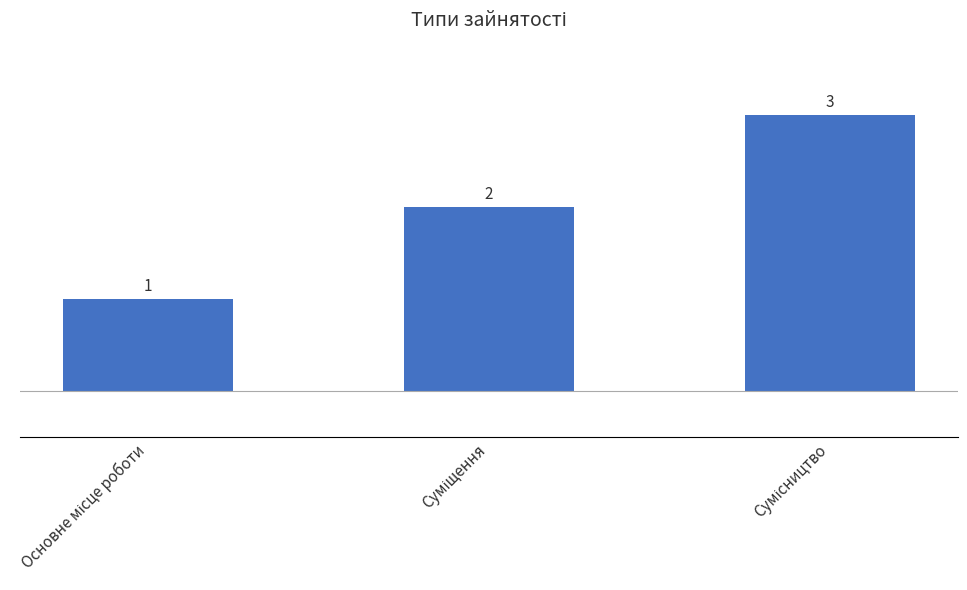

What is the sum of all values?

6